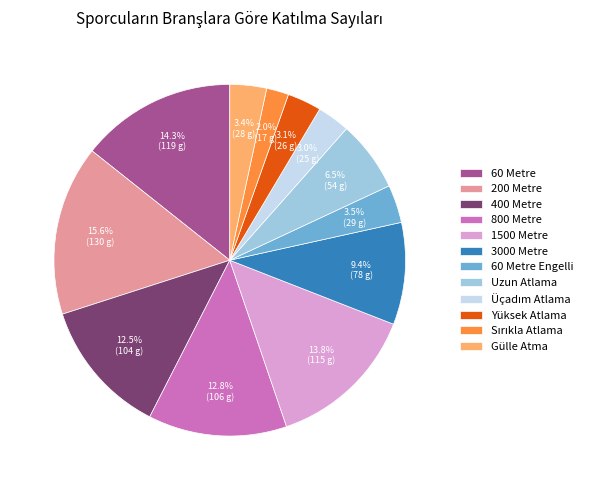

Which has a higher value, 400 Metre or 1500 Metre?

1500 Metre